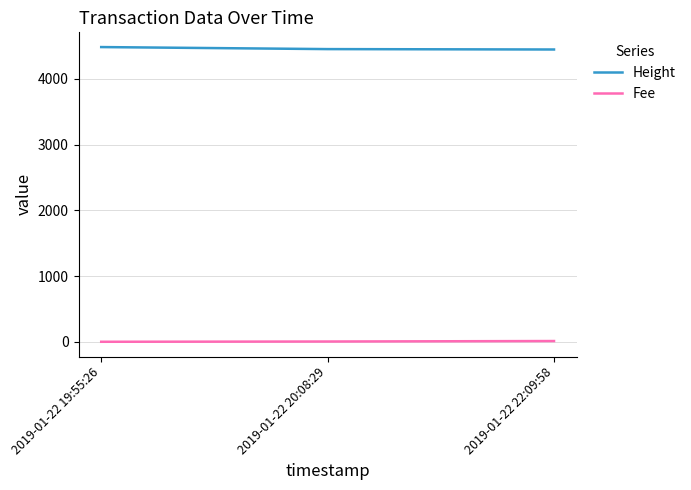

Is the value of Fee at 2019-01-22 20:08:29 greater than the value of Height at 2019-01-22 19:55:26?

No